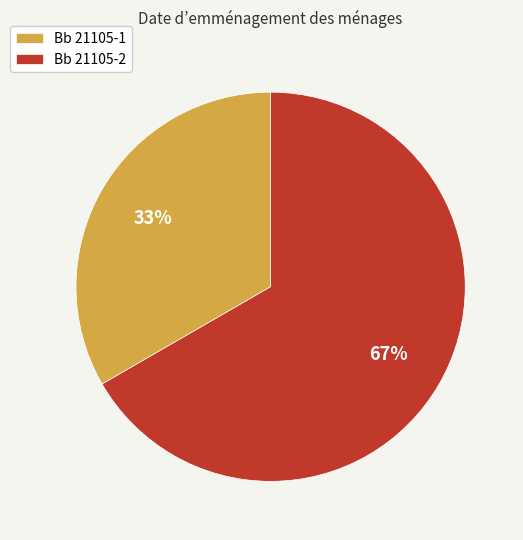

To the nearest percent, what is the combined percentage of Bb 21105-1 and Bb 21105-2?

100%